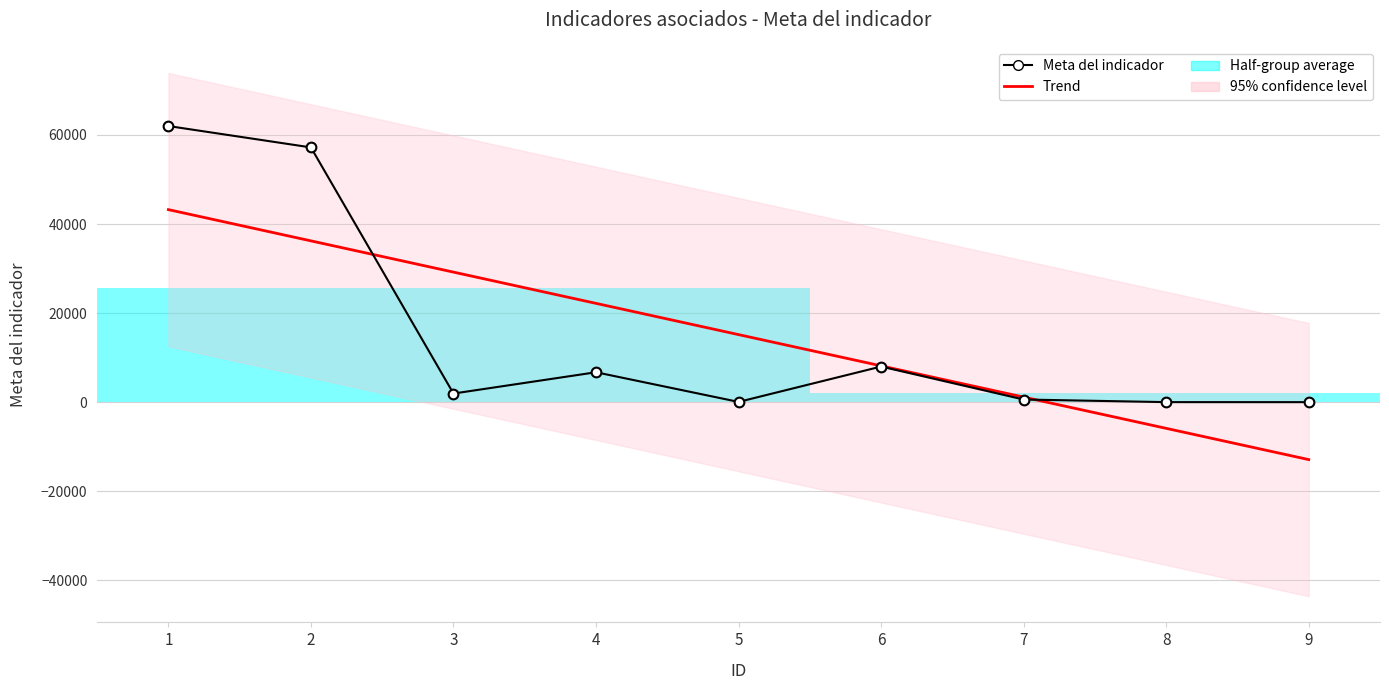

Reading right to left, extract all data points from this chart.

Meta del indicador: 9=5.0	8=12.0	7=600.0	6=8000.0	5=60.0	4=6720.0	3=1940.0	2=57200.0	1=62000.0
Trend: 9=-12892.2	8=-5876.4	7=1139.3	6=8155.0	5=15170.8	4=22186.5	3=29202.2	2=36218.0	1=43233.7